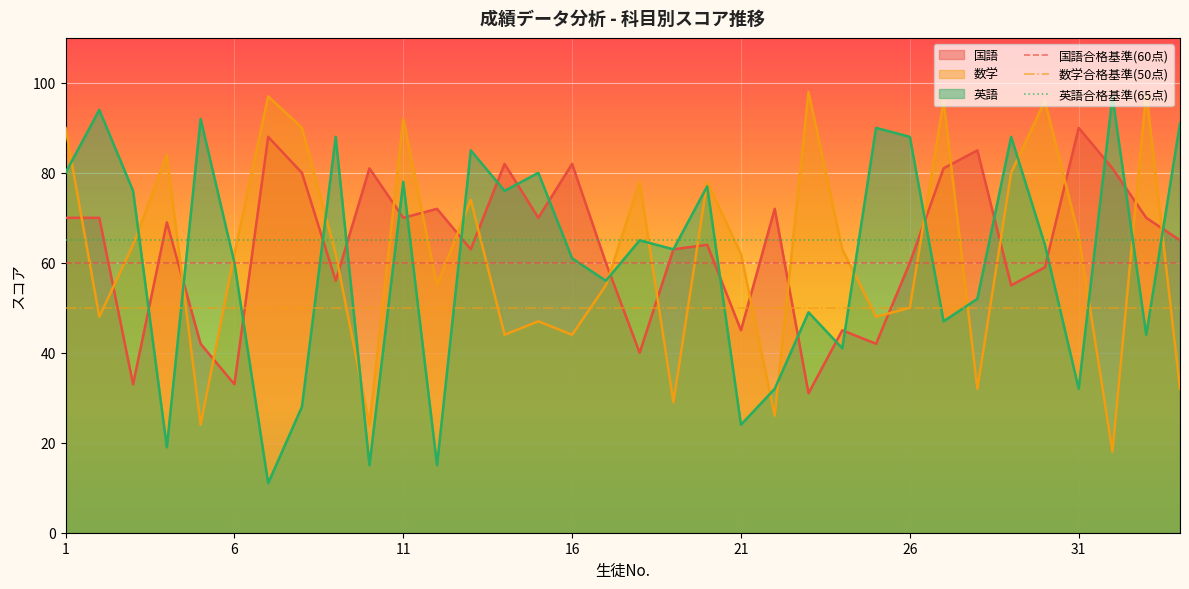

Which series has the largest range (max minus min)?

英語